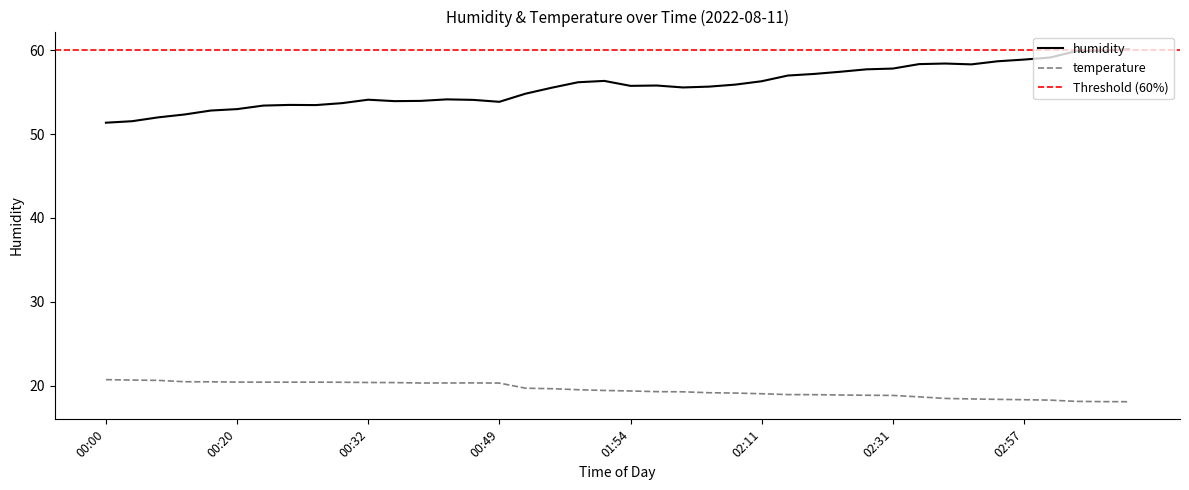

Which category has the highest value across all series?

03:11